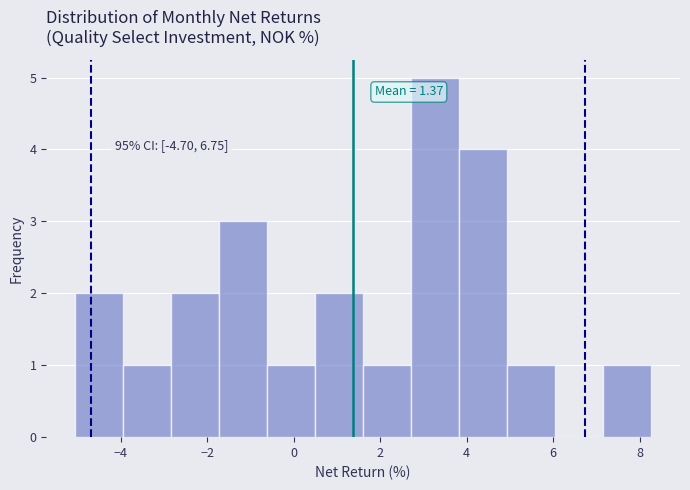

Over which range of the x-axis is the bar tallest?

2.8 to 3.8